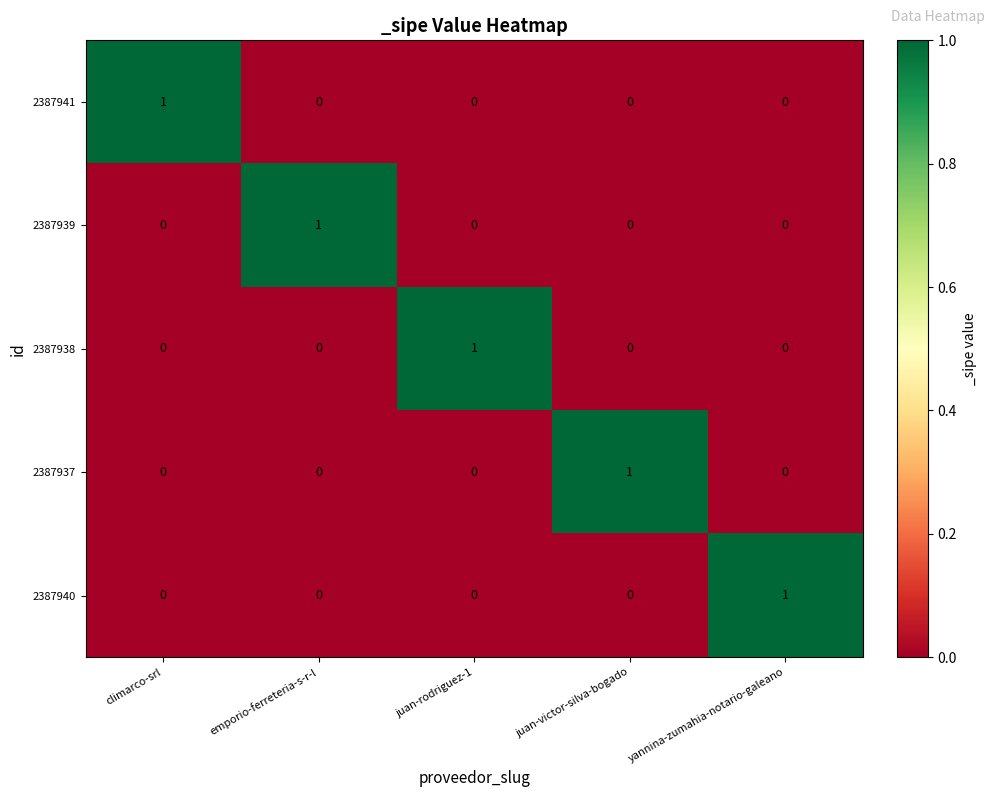

At which label does 2387938 reach its peak?

juan-rodriguez-1